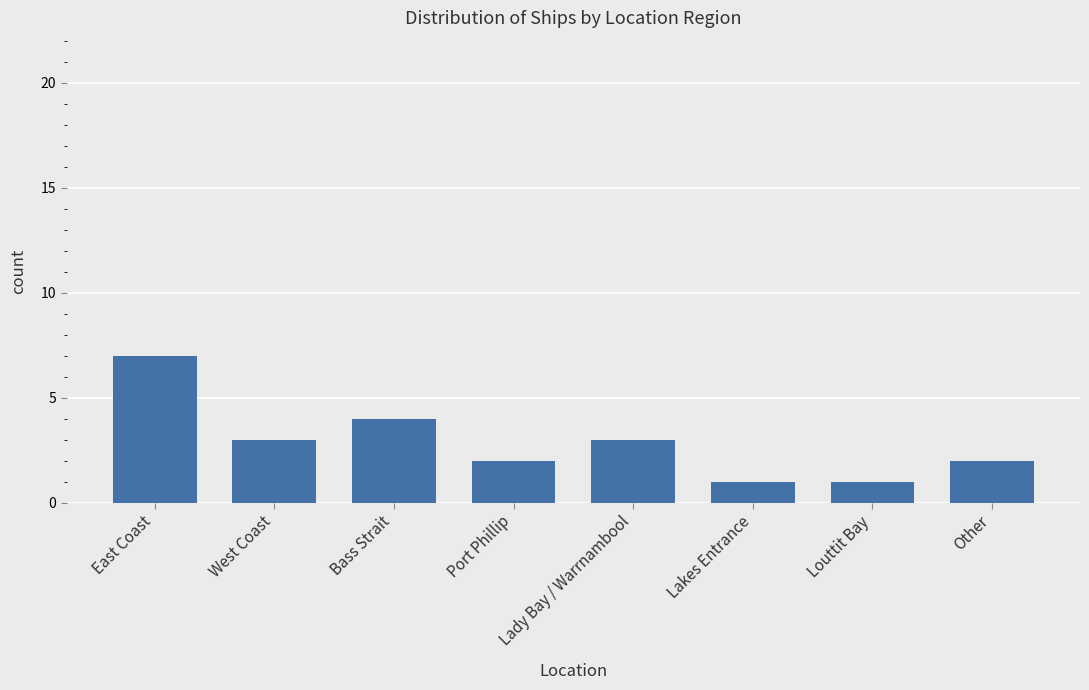

Is it true that the value at Lakes Entrance is 0?

False